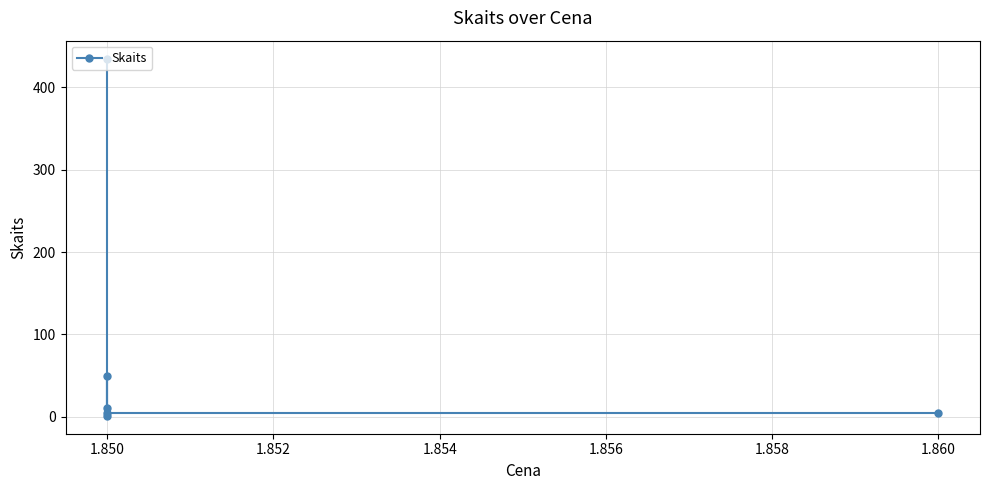

How many interior local peaks (higher than both neighbors) does the data have?

1